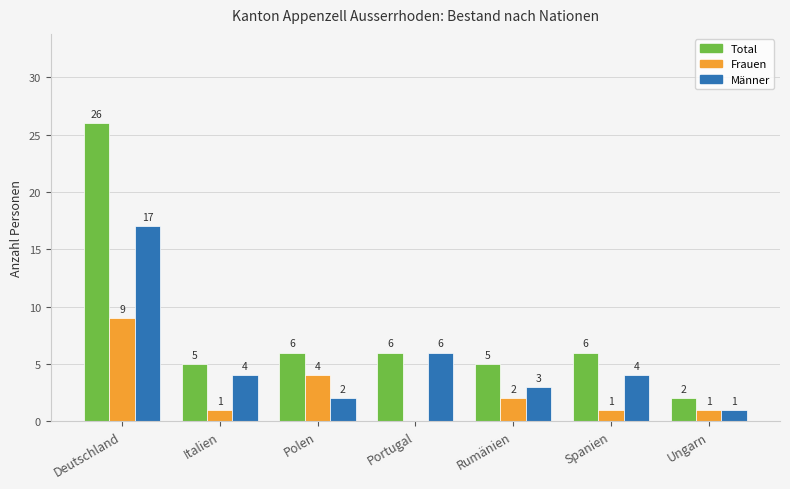

Are the bars grouped side by side (vs. stacked)?

Yes